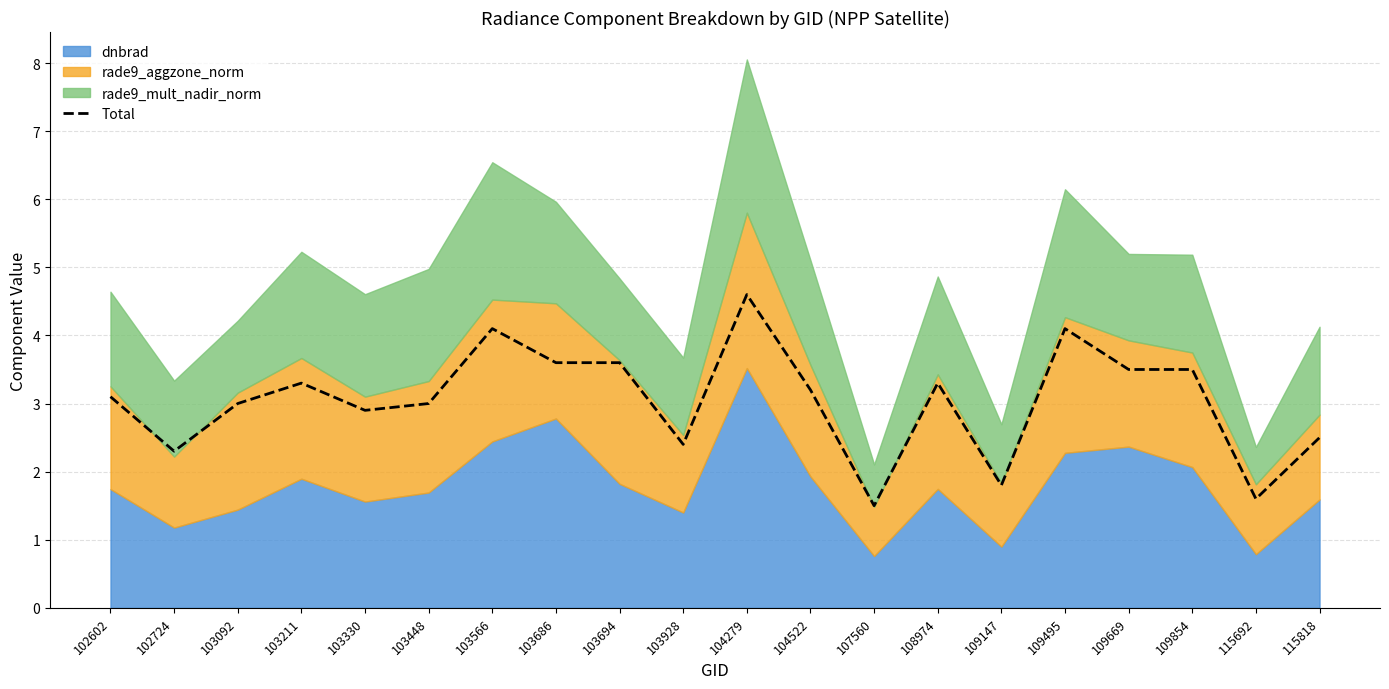

Where is the data nearest to the value 3?

103092